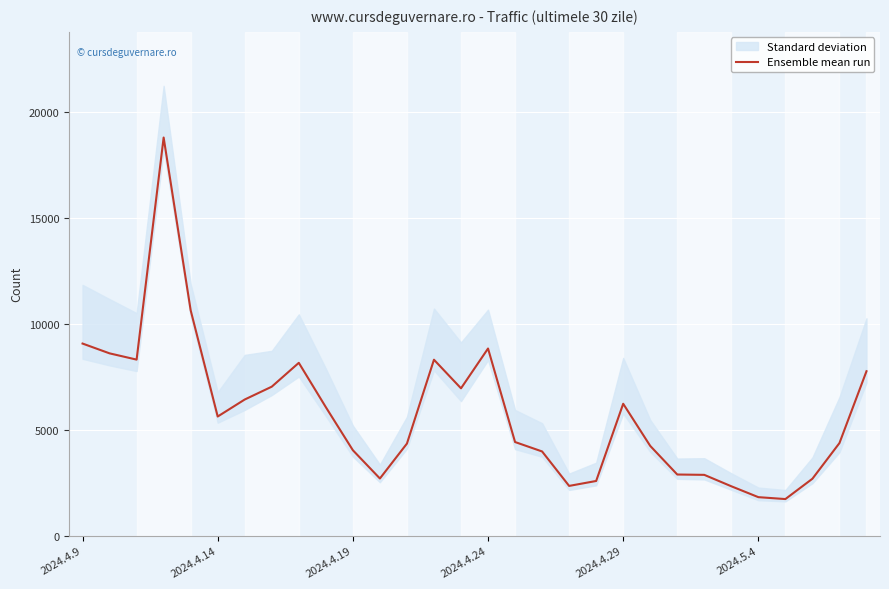

What is the sum of all values?

174216